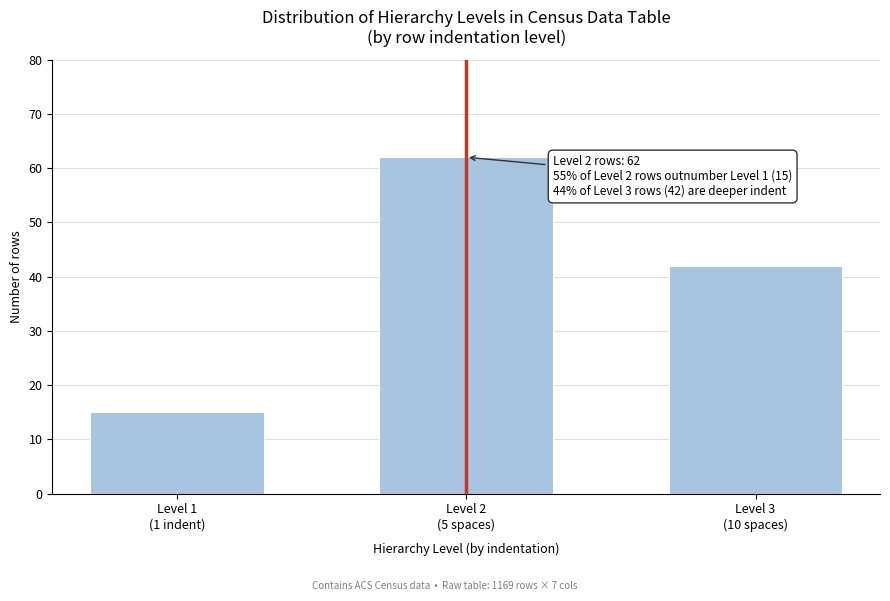

Reading left to right, list all the values displayed in this chart.

15	62	42